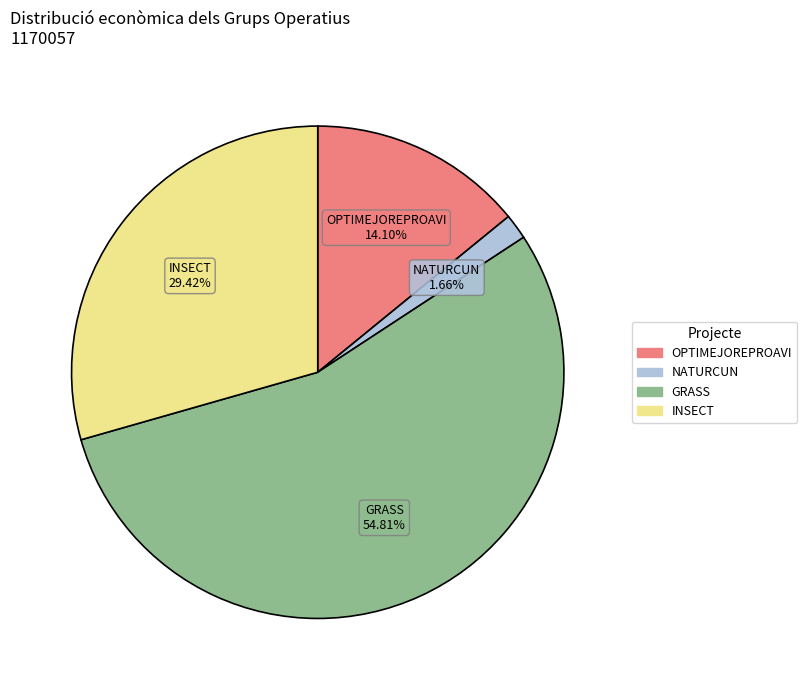

What is the total percentage of NATURCUN and INSECT?

31.1%